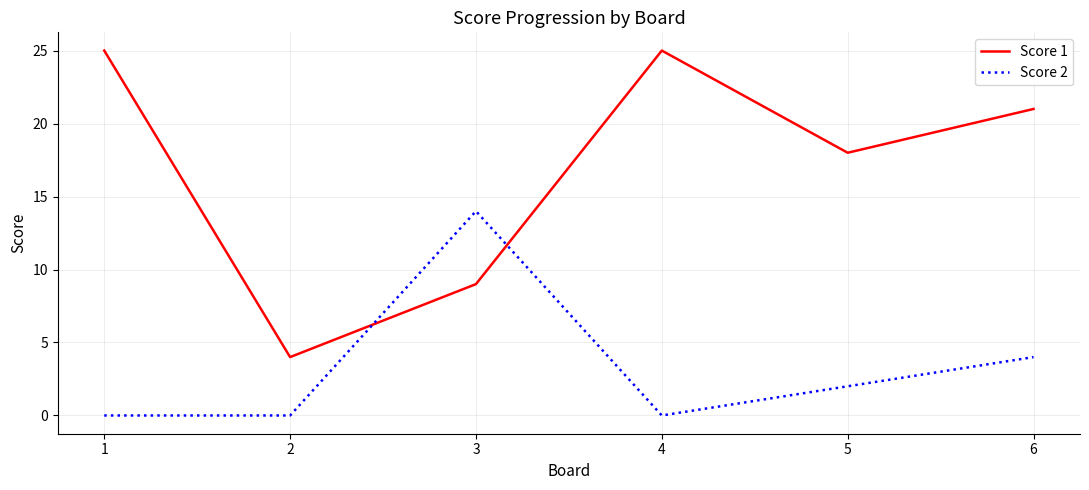

Is this an area chart (filled region under the line)?

No